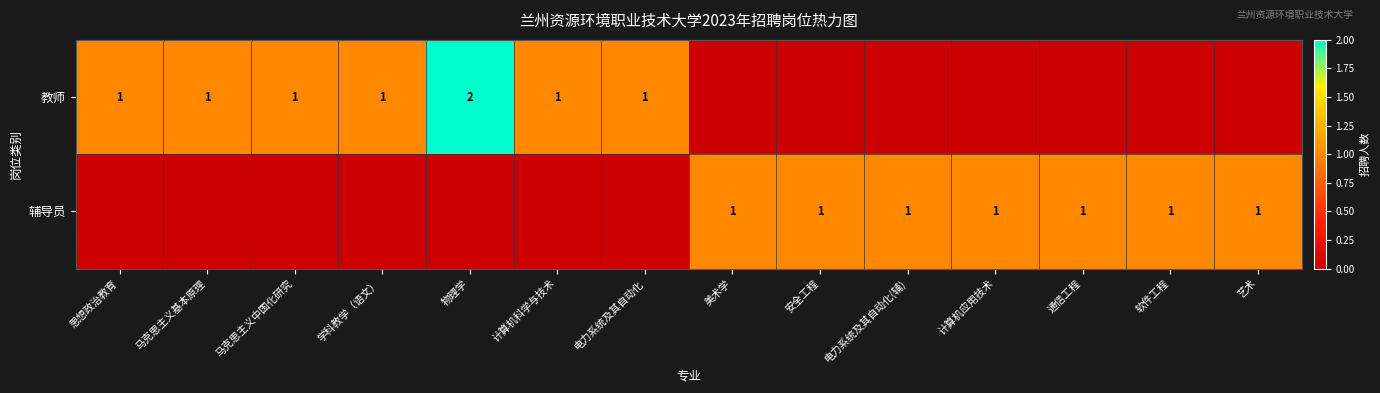

What is the spread (max minus min) of values at 计算机应用技术?

1